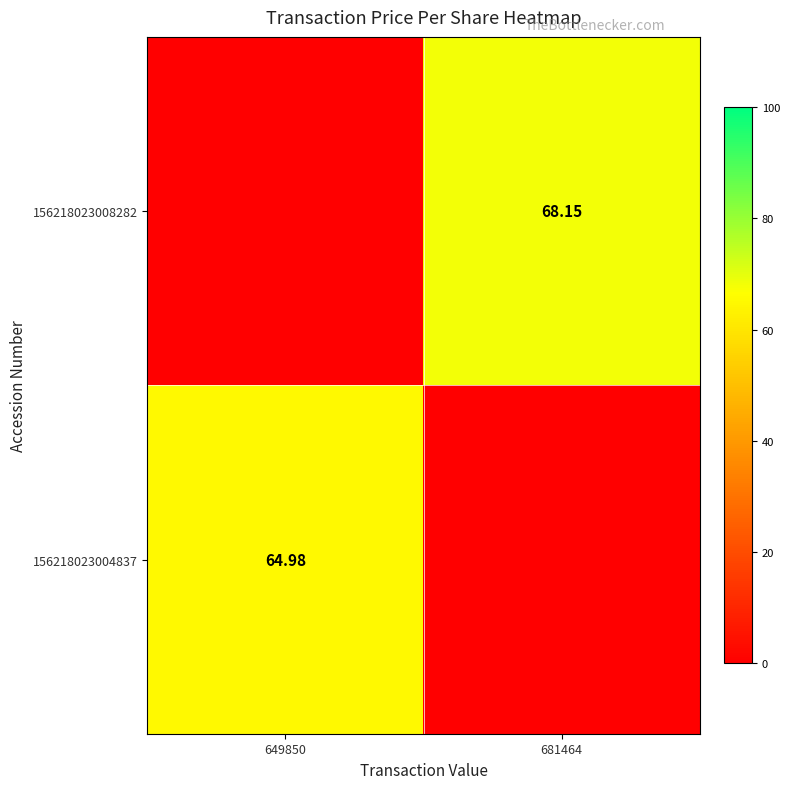

How many categories are shown in the chart?

2